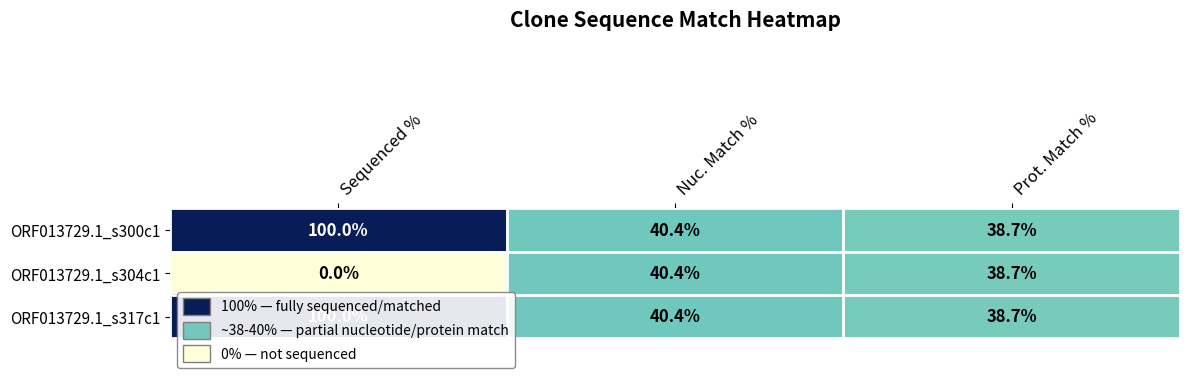

What is the total value across all series at Sequenced %?

200.0